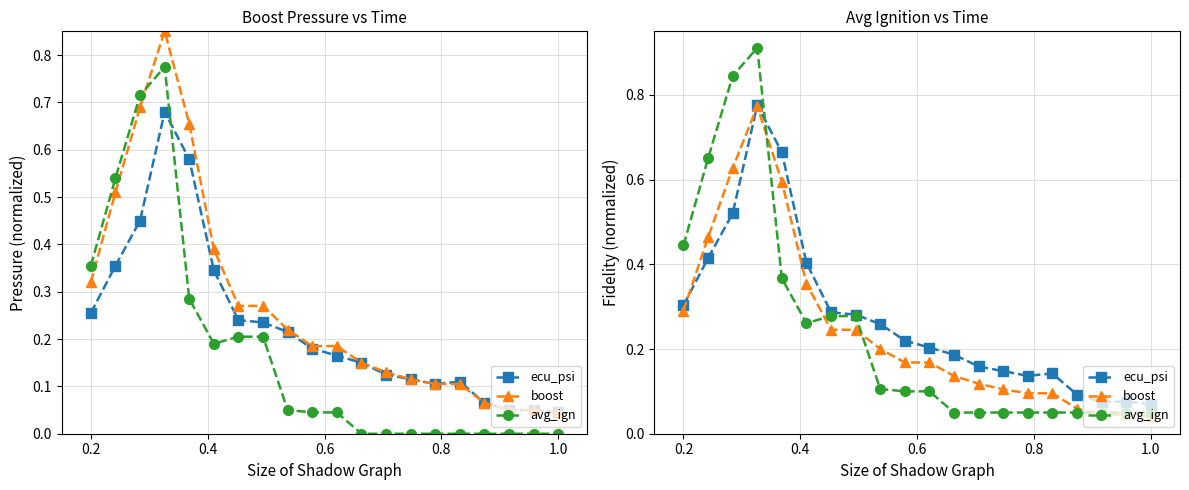

Does the chart have visible grid lines?

Yes